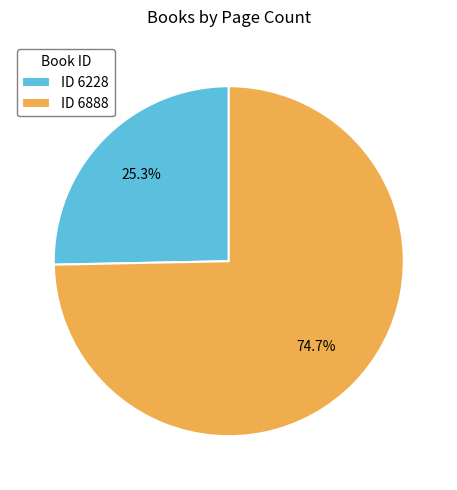

Rank the categories by value from highest to lowest.

ID 6888, ID 6228